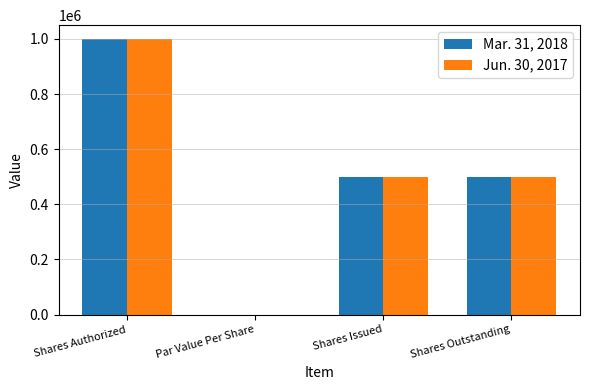

At which label does Jun. 30, 2017 first exceed 500000?

Shares Authorized